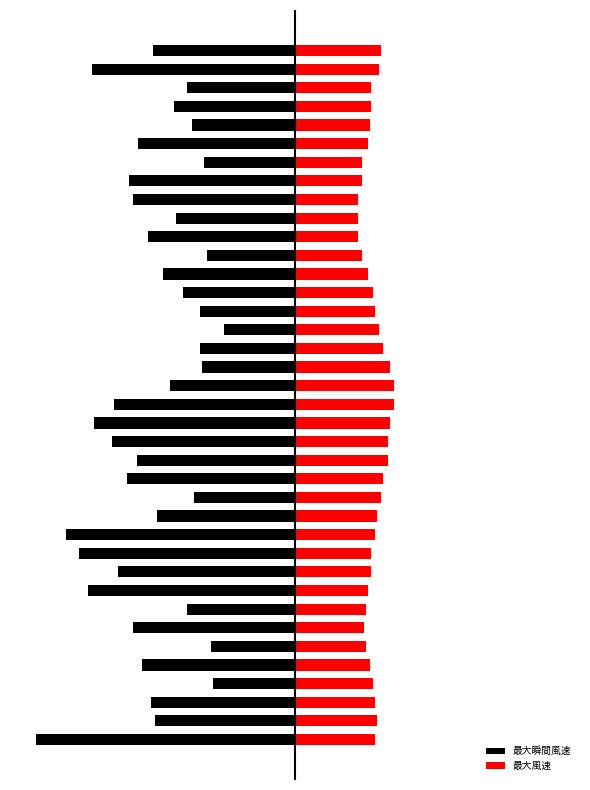

How many data points in 最大風速 are above 4?

24